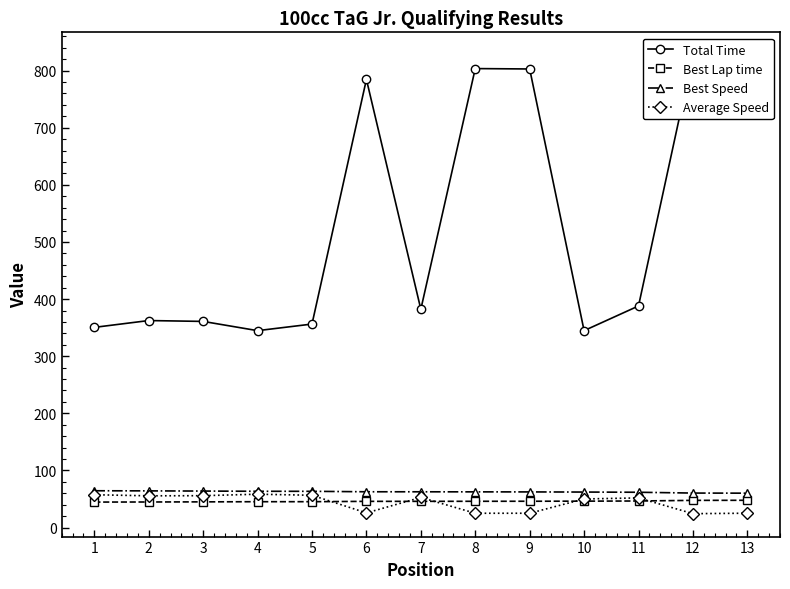

What is the value of the Best Speed point at the 11th from the left?

61.8